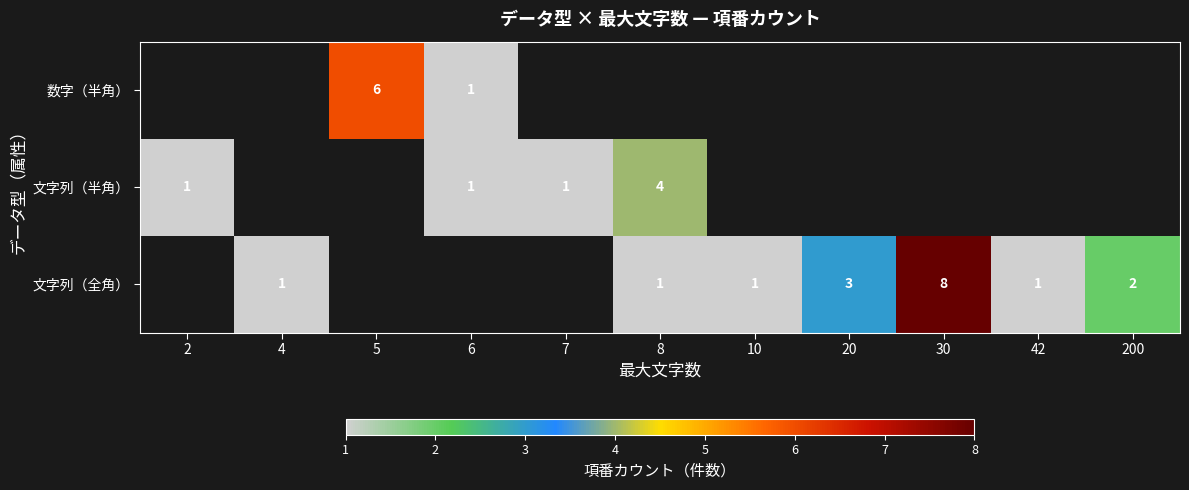

The 文字列（全角） series shows 1.5 at 42. True or false?

False